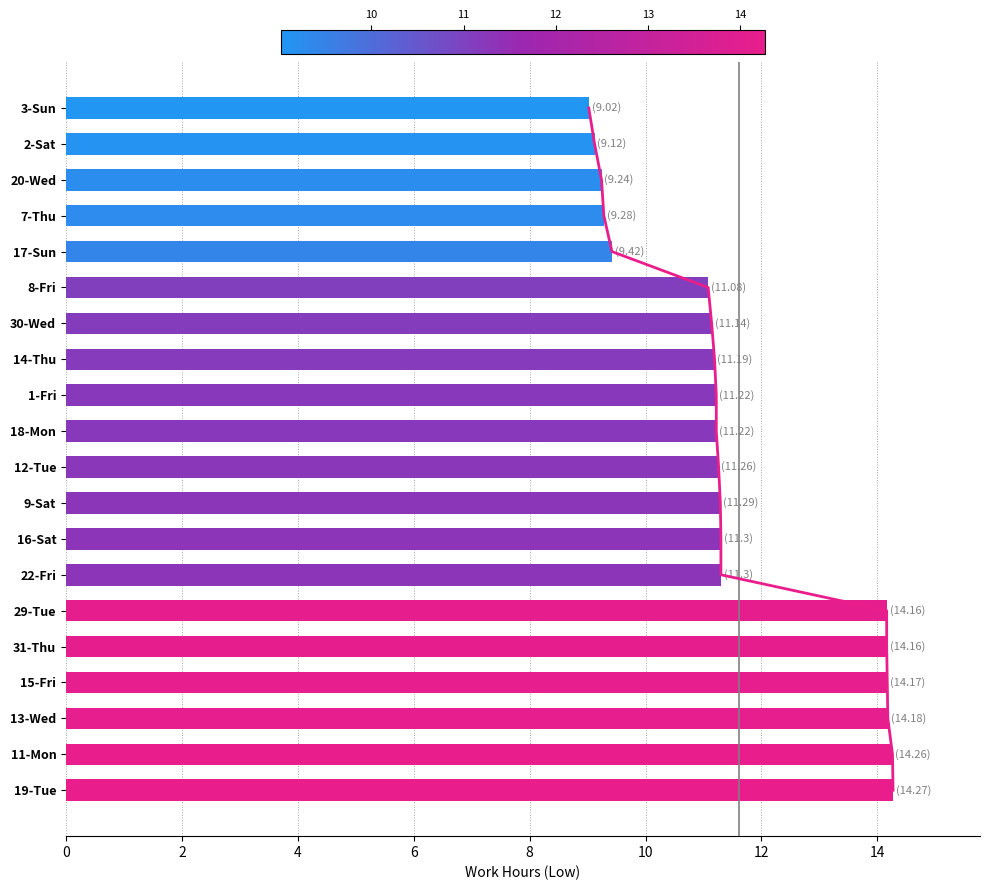

What is the difference between the second highest and minimum values?

5.2